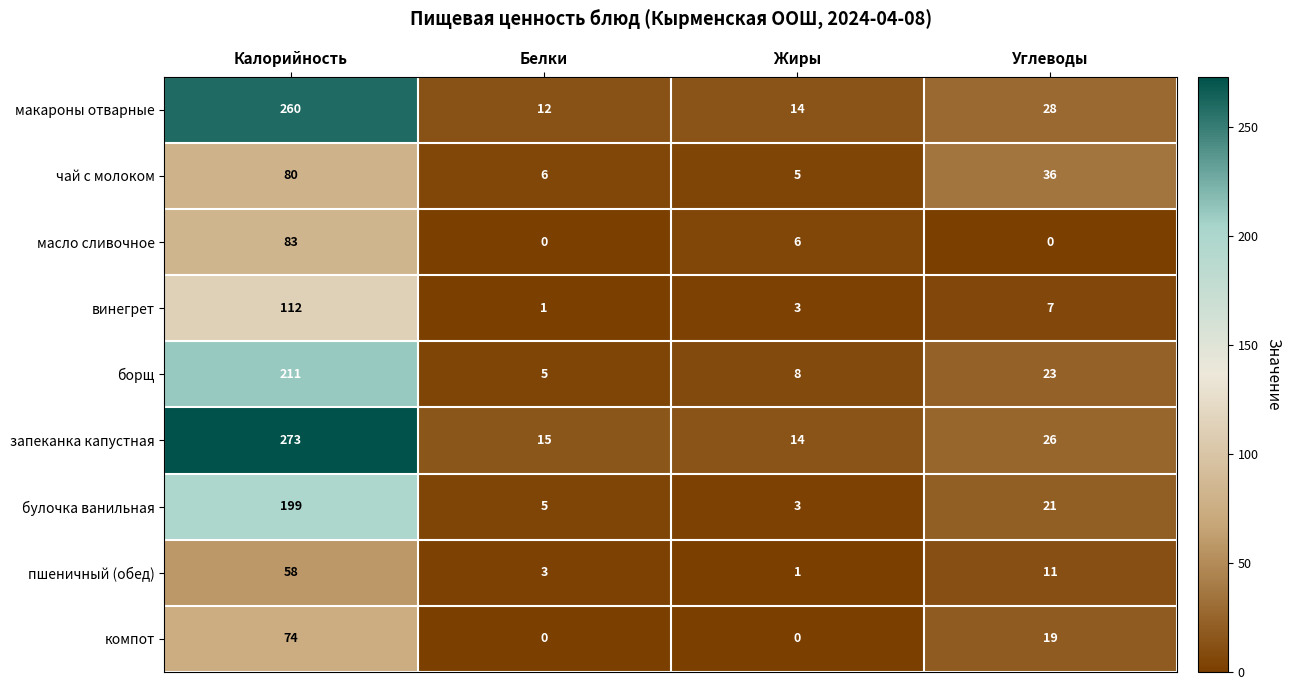

The value of винегрет at Калорийность is 112. True or false?

True